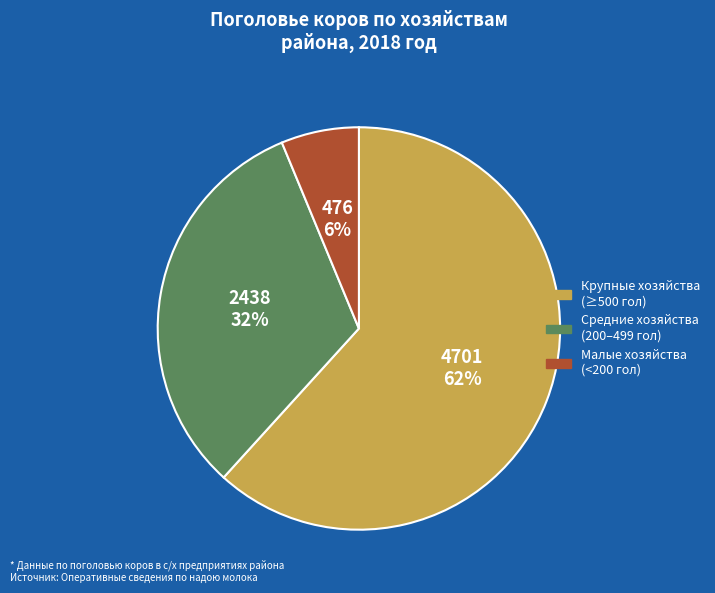

Does any single category account for the majority?

Yes